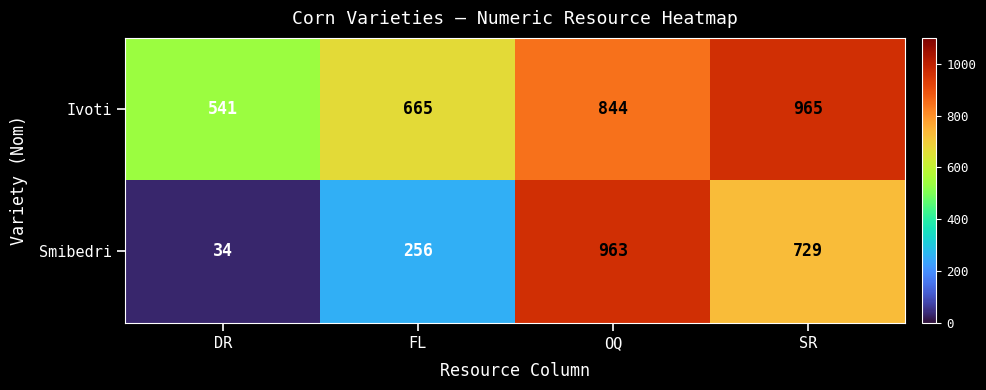

Count the Ivoti values in the range 665 to 965.

3